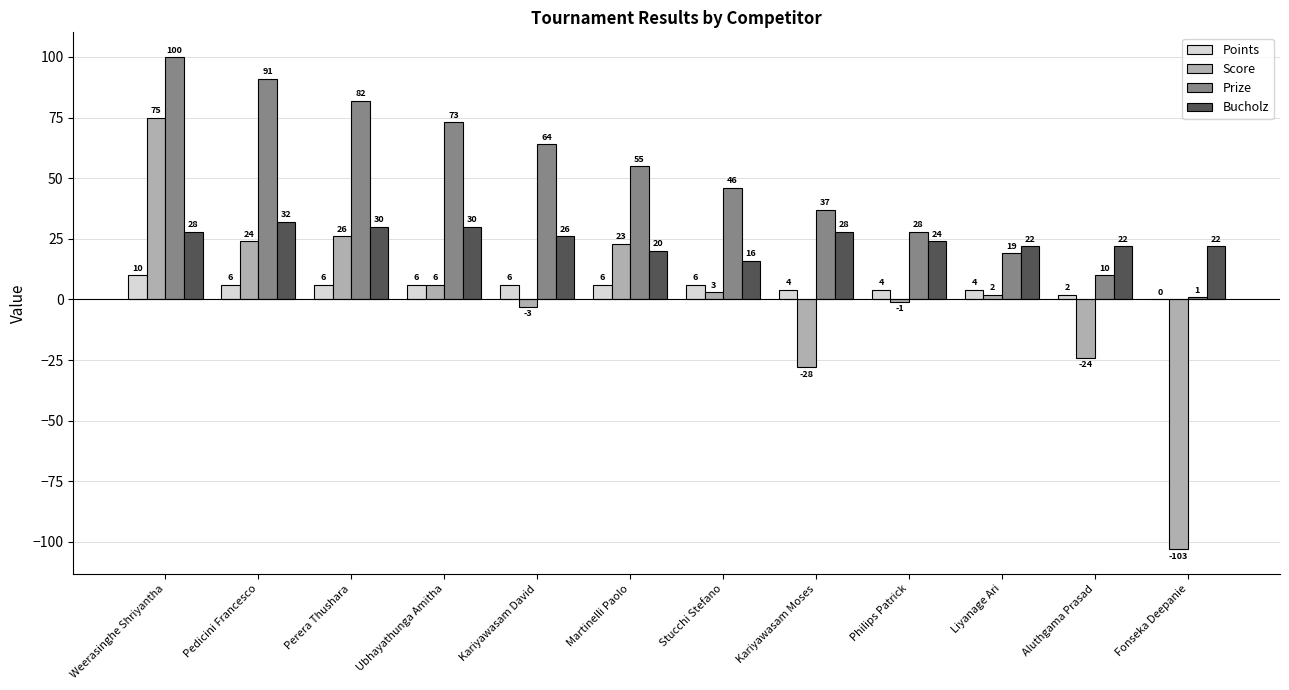

What is the sum of all Prize values?

606